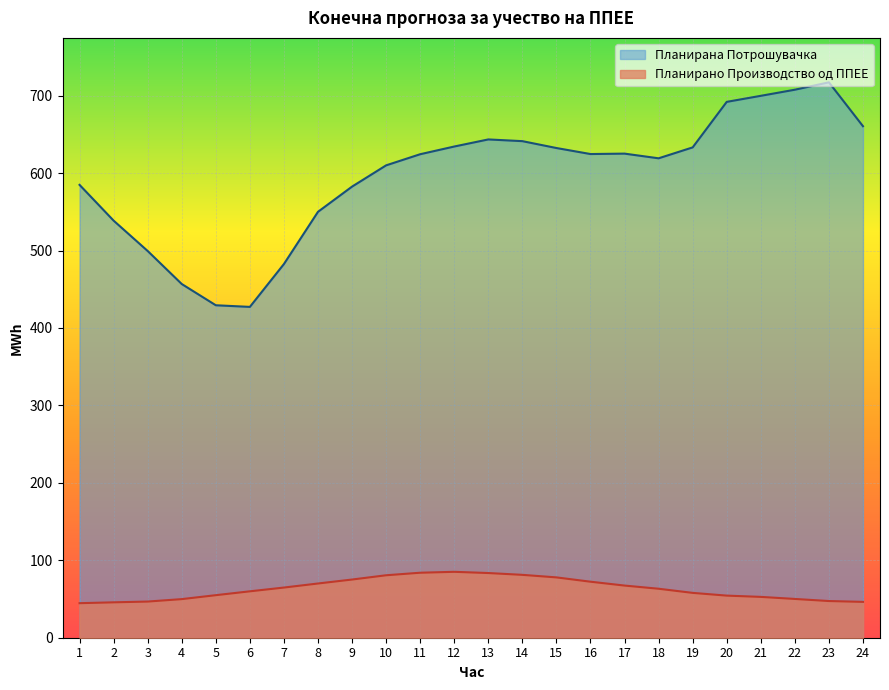

True or false: Планирано Производство од ППЕЕ and Планирана Потрошувачка cross at least once.

False